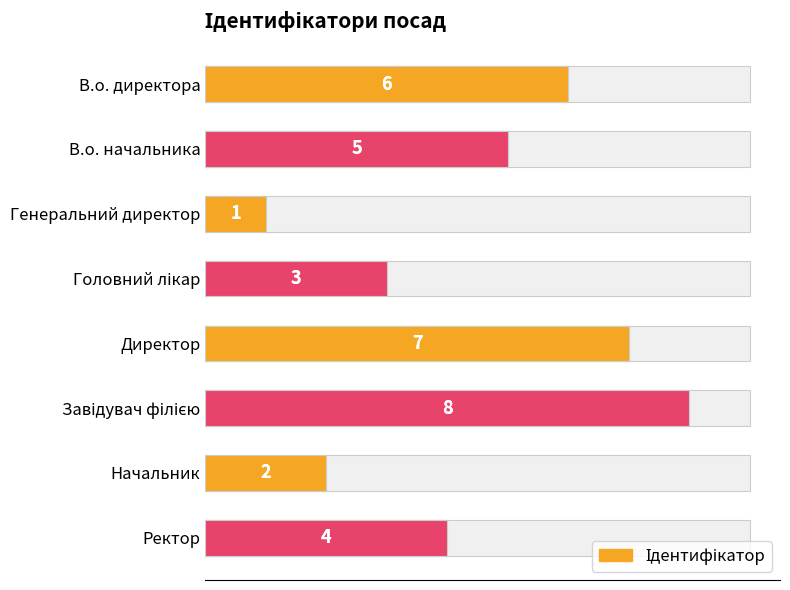

Reading left to right, transcribe all the data shown in this chart.

6	5	1	3	7	8	2	4